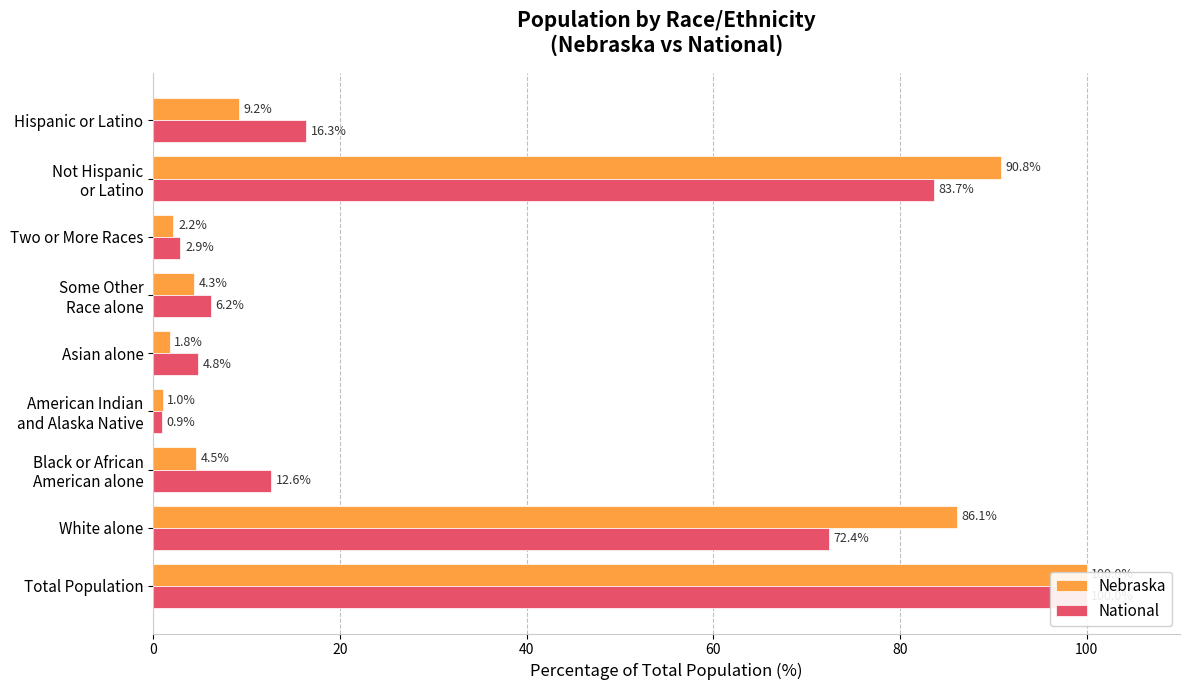

Rank the series by their average value, from lowest to highest.

National, Nebraska